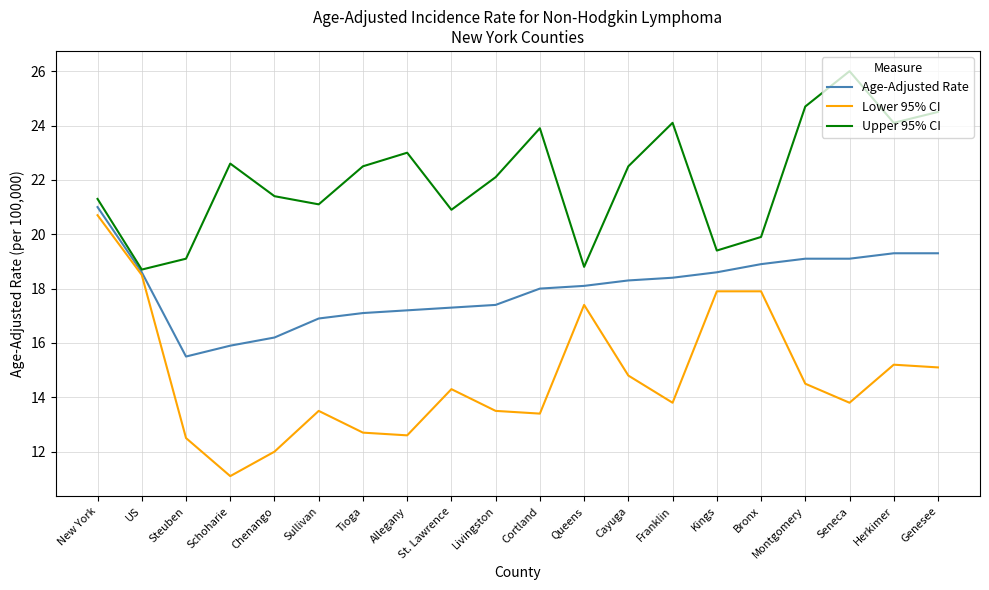

At which label does Lower 95% CI reach its minimum?

Schoharie